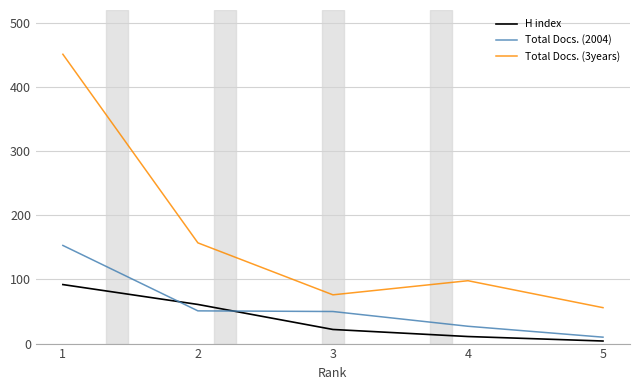

What is the greatest value displayed?

451